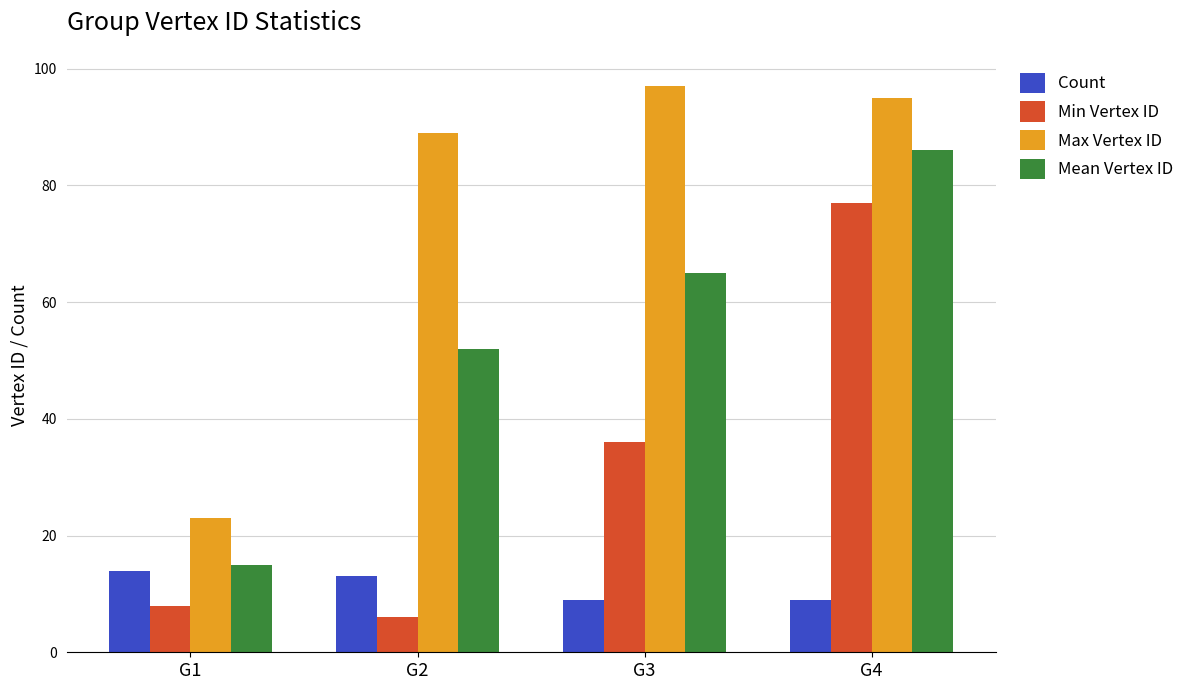

At which category does the chart reach its peak across all series?

G3